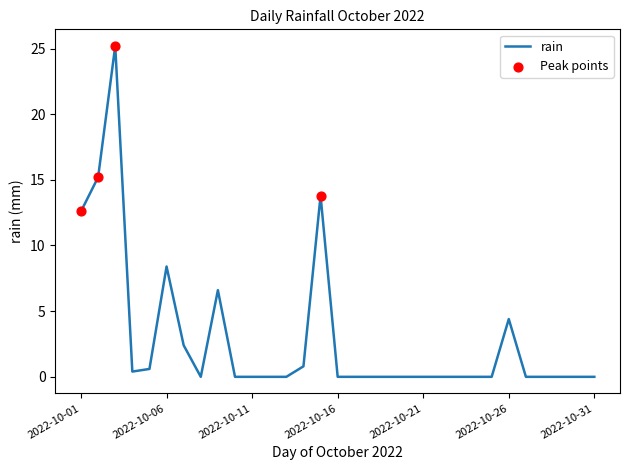

What is the greatest value displayed?

25.2